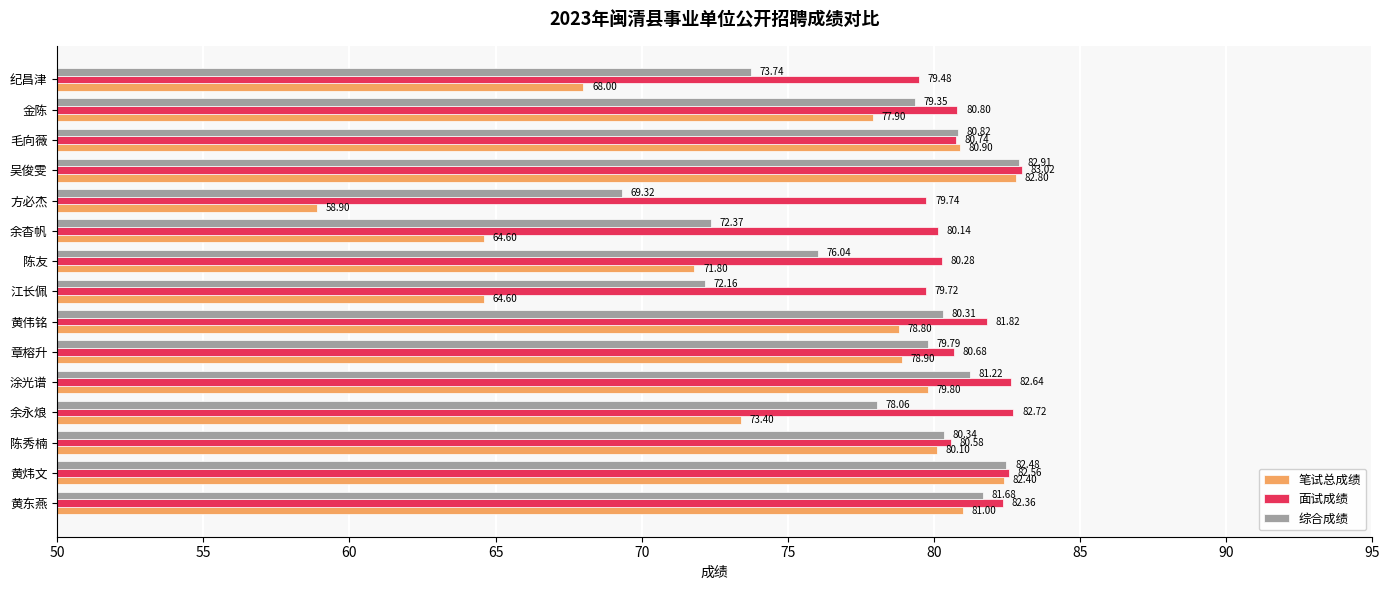

What are all the series names shown in the legend?

笔试总成绩, 面试成绩, 综合成绩